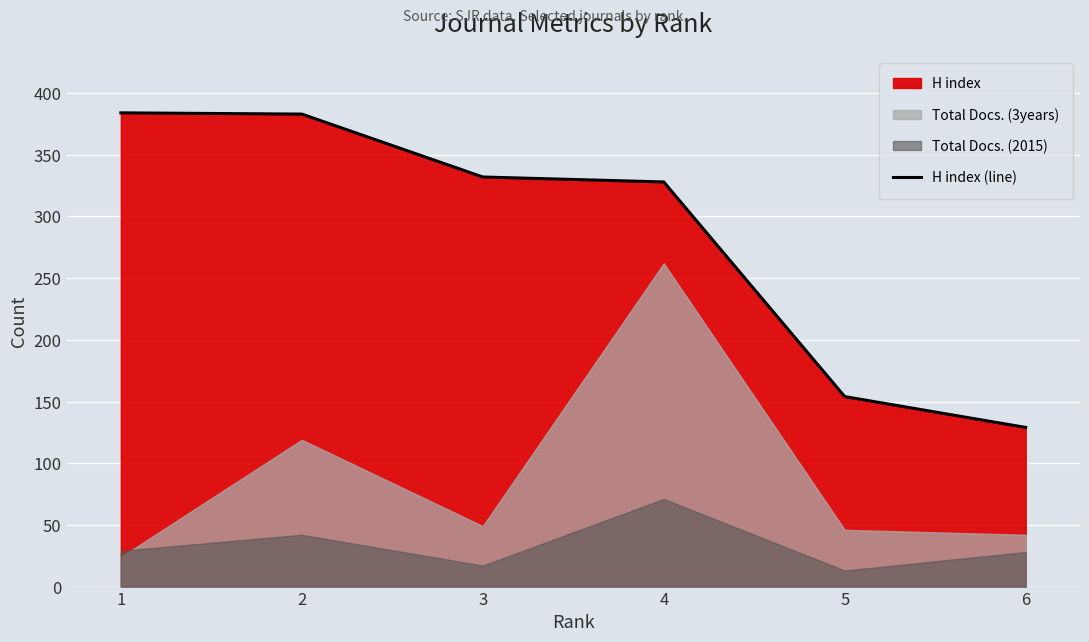

The chart shows a value of 383 at 2. True or false?

True